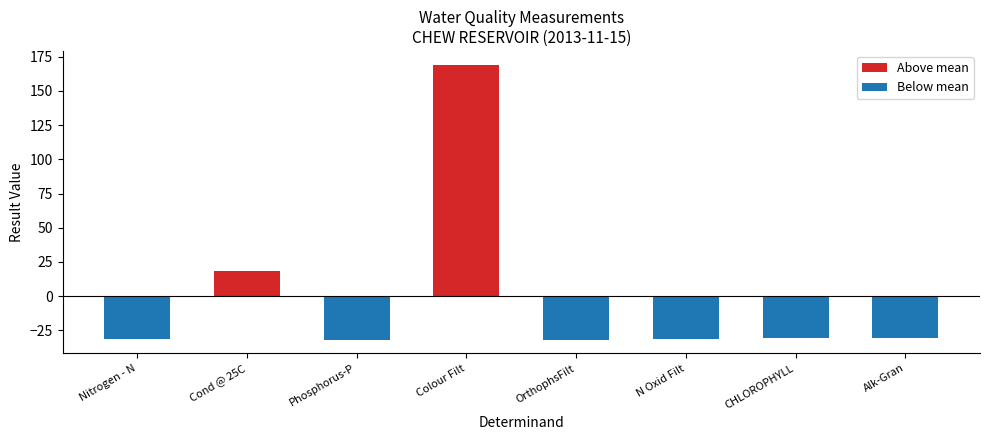

List the series in order of their peak value, highest first.

Above mean, Below mean